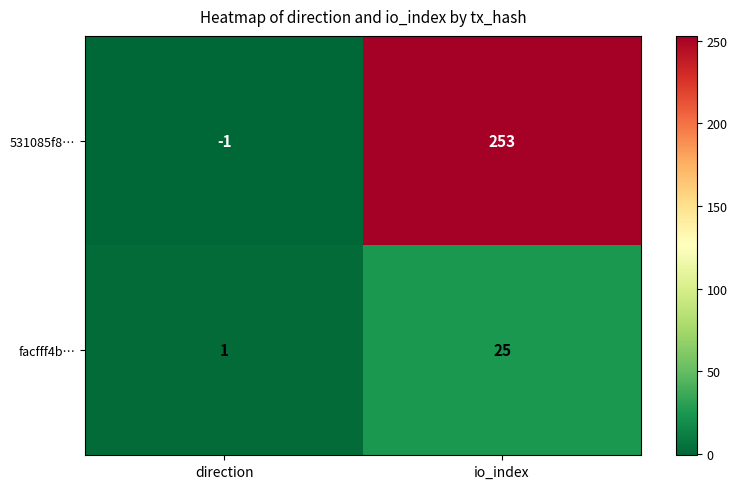

What is the approximate value of 531085f8… at io_index, to the nearest 10?

250